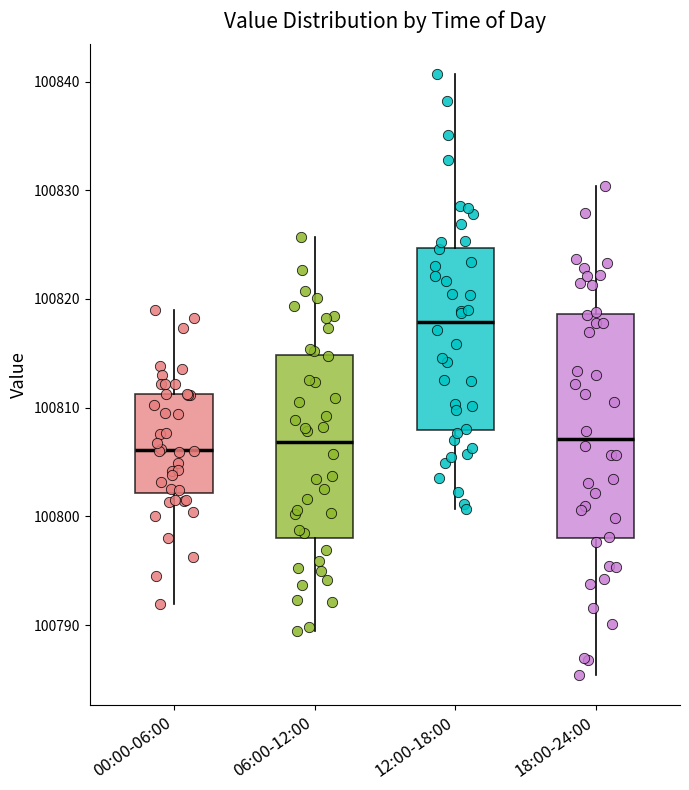

Where does the lower whisker of the box for 12:00-18:00 end on the y-axis? The values are not printed on the chart, so give them approximately, as read against the axis.

100801